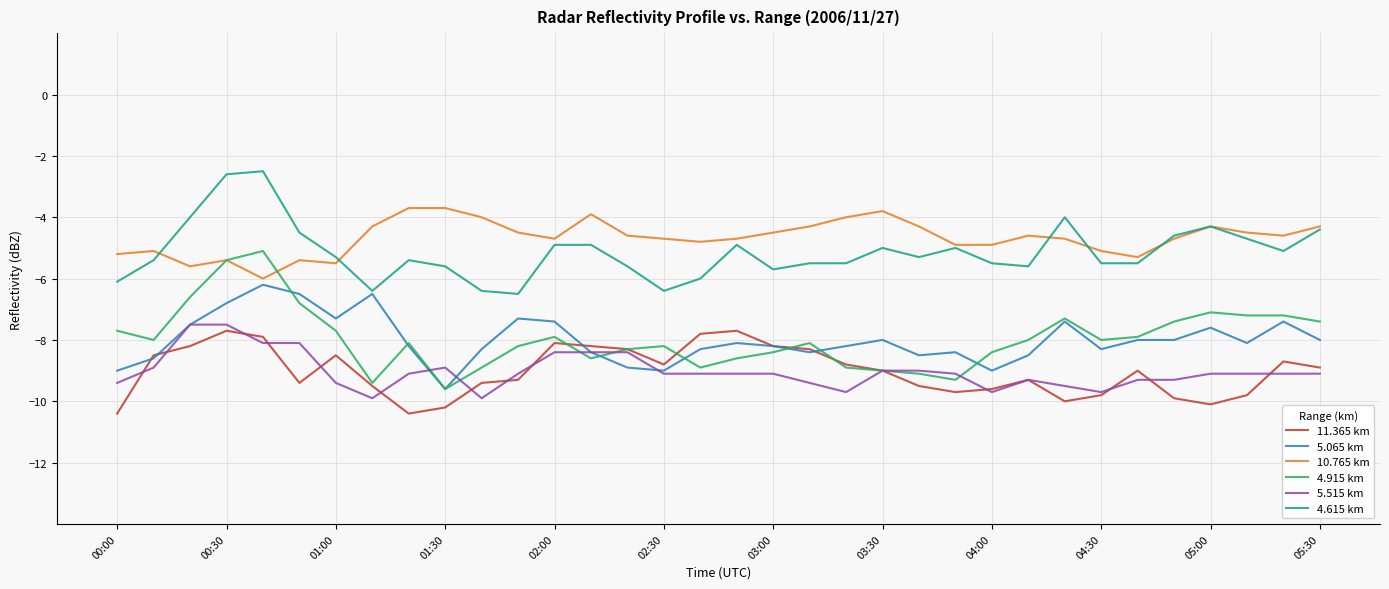

What are all the series names shown in the legend?

11.365 km, 5.065 km, 10.765 km, 4.915 km, 5.515 km, 4.615 km